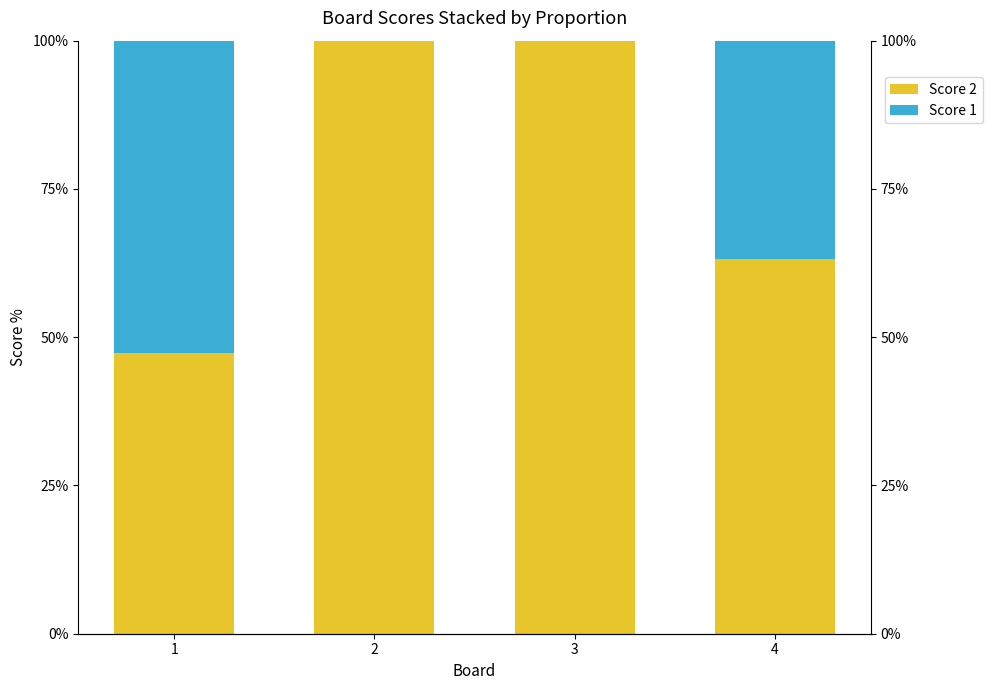

Where is Score 2 nearest to the value 73?

4